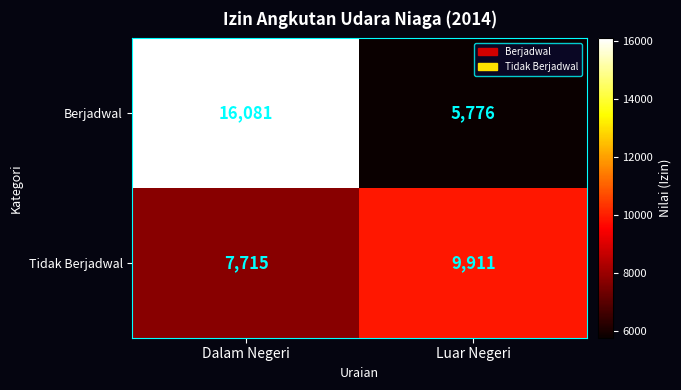

Count the number of categories in the chart.

2